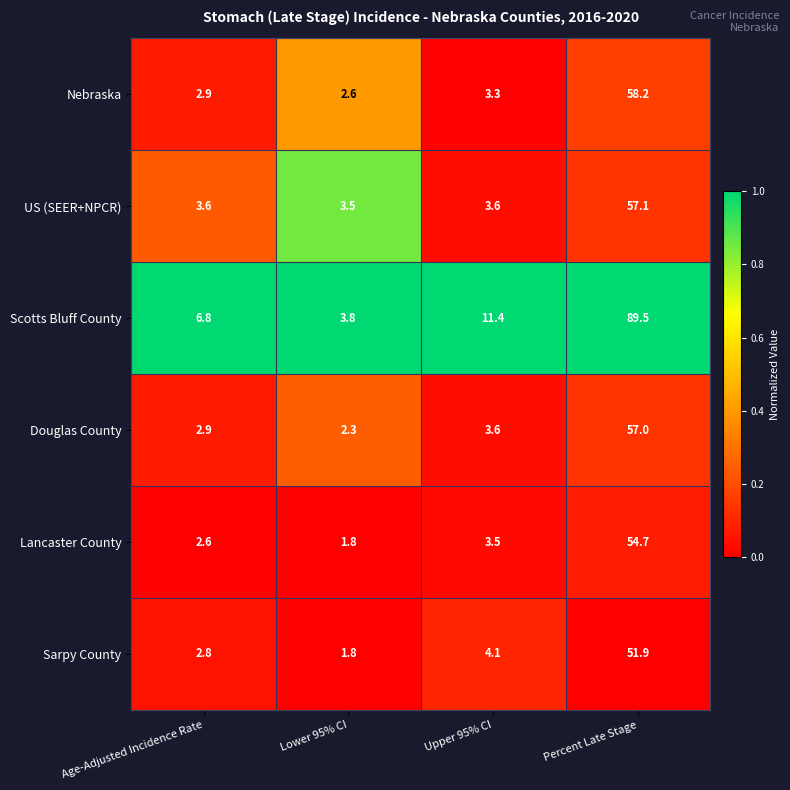

How many series are shown in this chart?

6